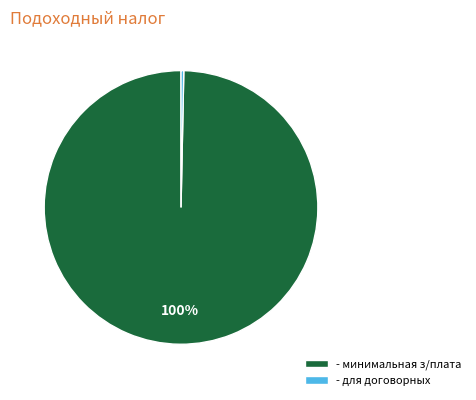

To the nearest percent, what is the average slice percentage?

50%